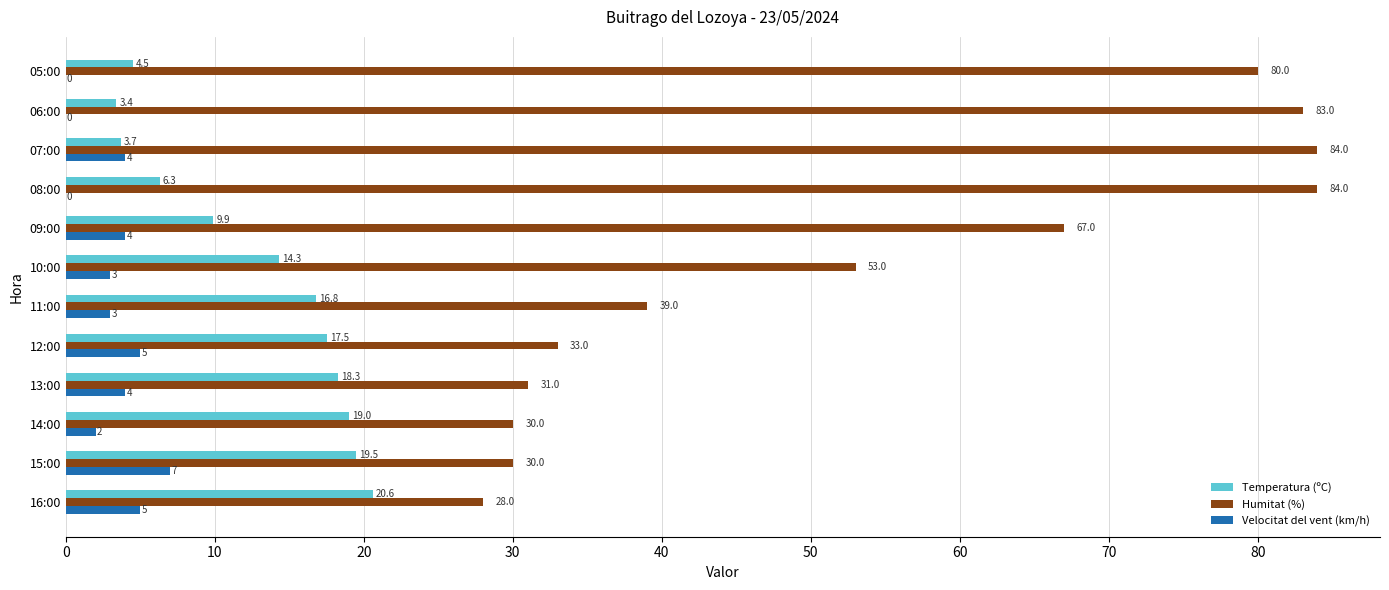

What is the sum of the Humitat (%) values at 12:00 and 11:00?

72.0